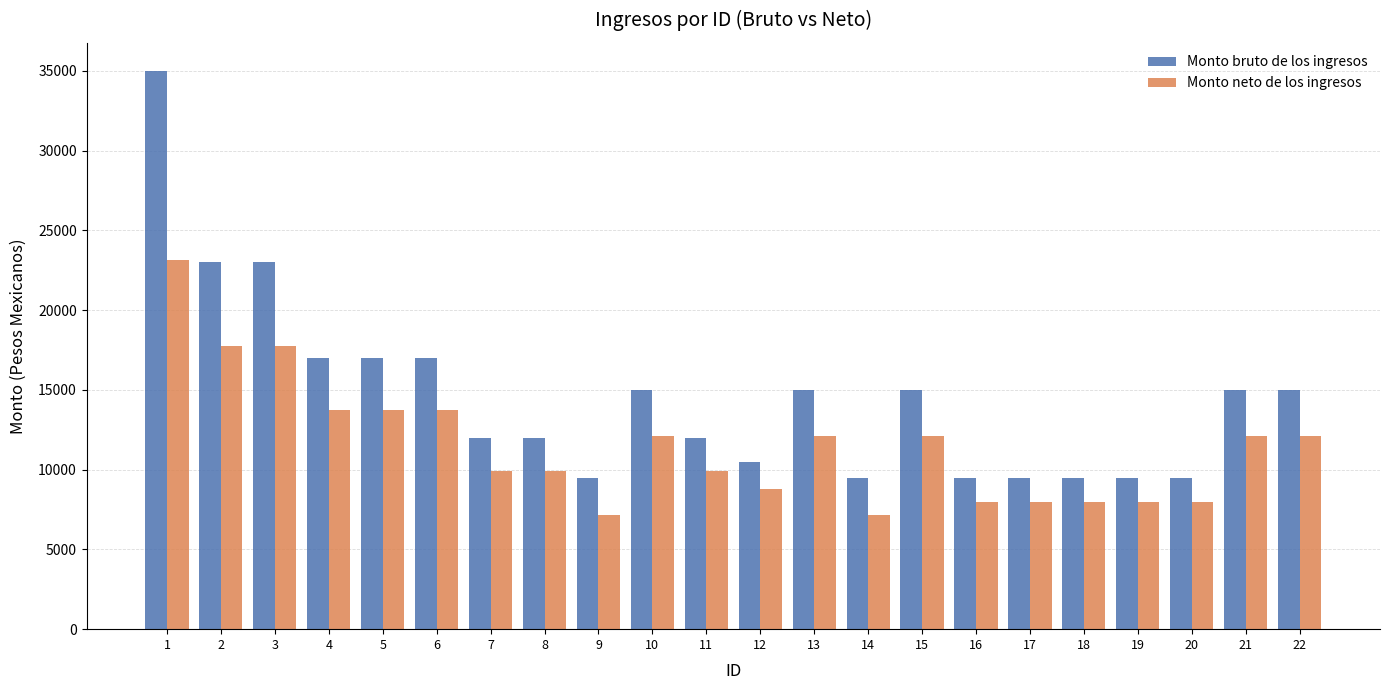

What is the sum of all Monto bruto de los ingresos values?

320017.4